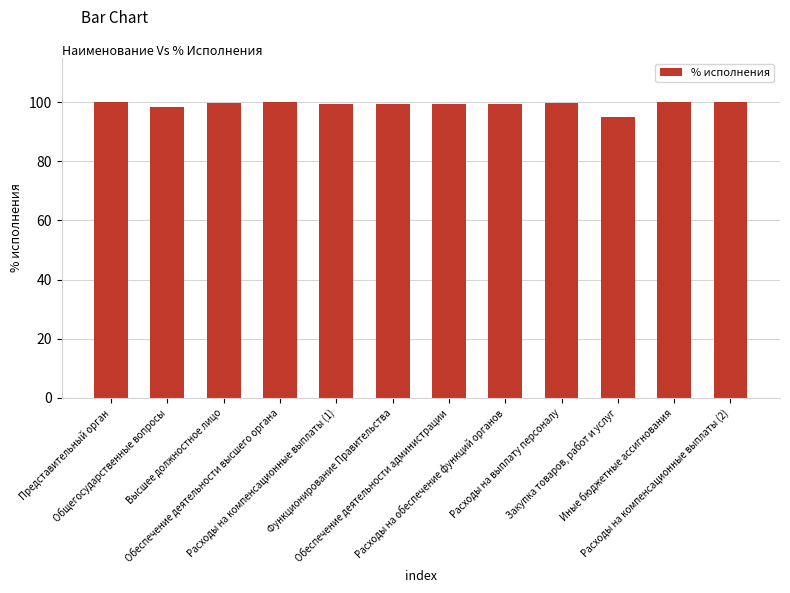

What is the difference between the maximum and second lowest values?

1.7